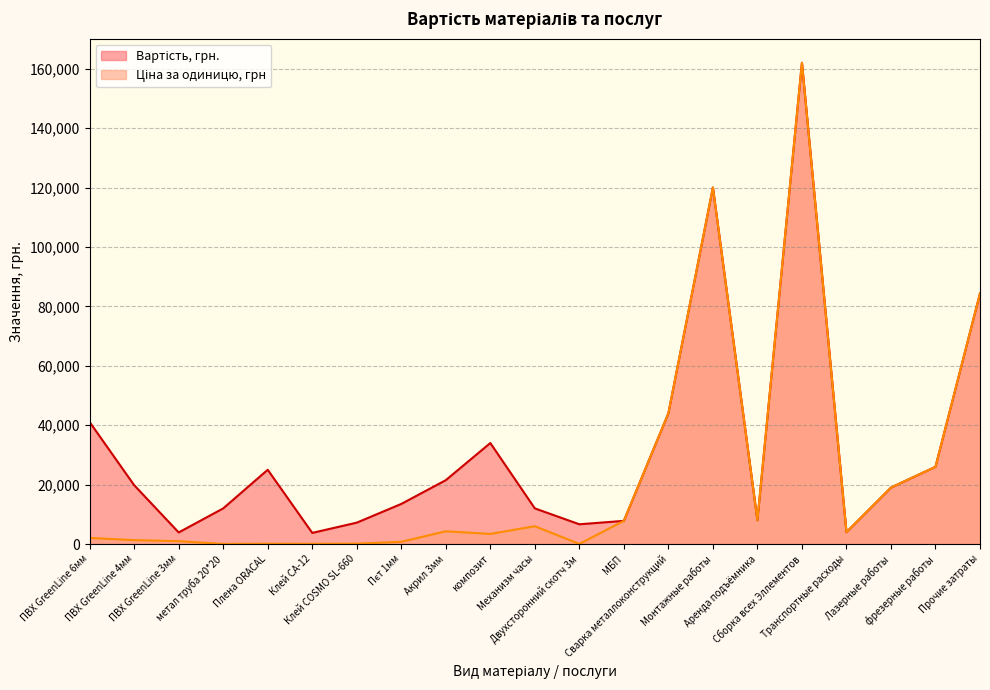

True or false: Вартість, грн. has more than 0 interior local peaks.

True